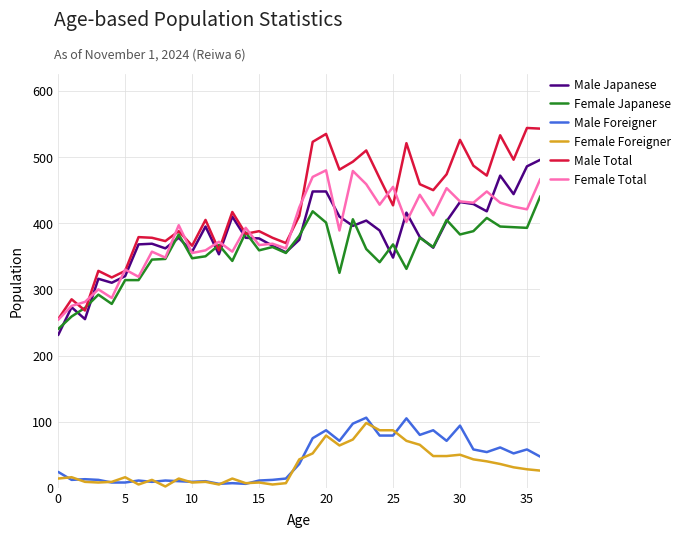

True or false: Male Japanese and Female Foreigner cross at least once.

False